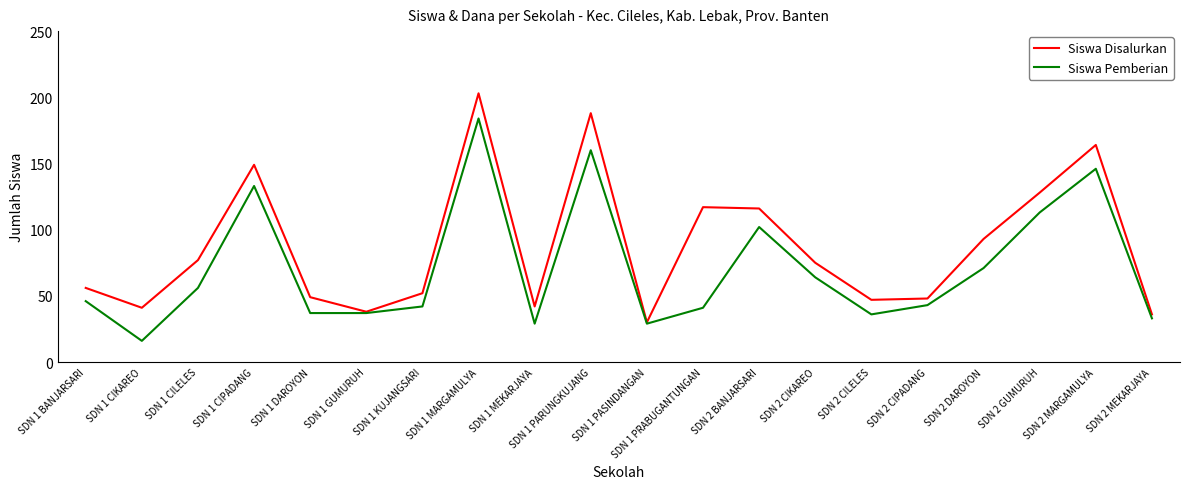

What is the difference between the maximum and second lowest values in the Siswa Disalurkan series?

167